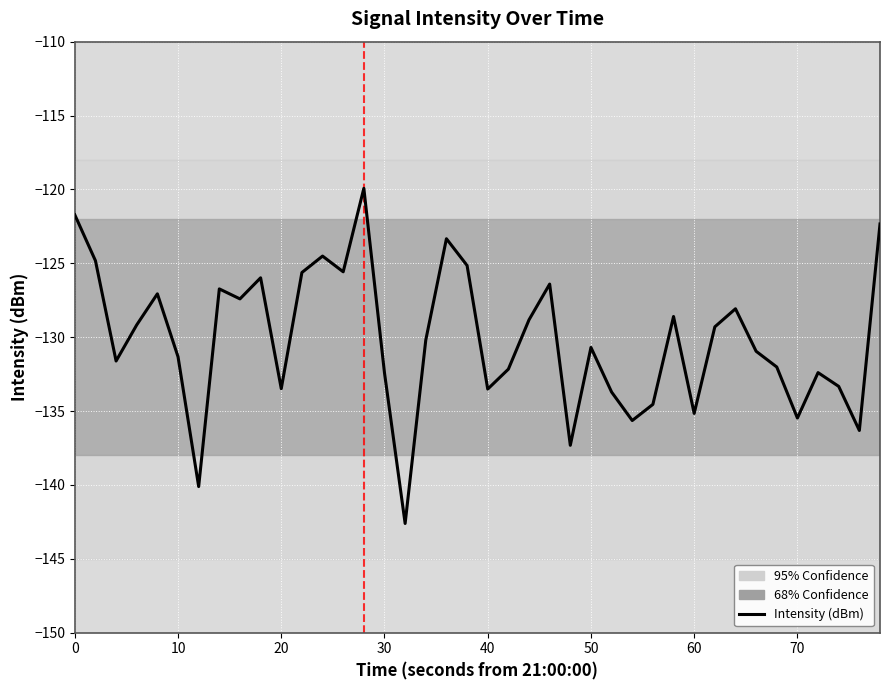

What is the difference between the maximum and minimum values?

22.7